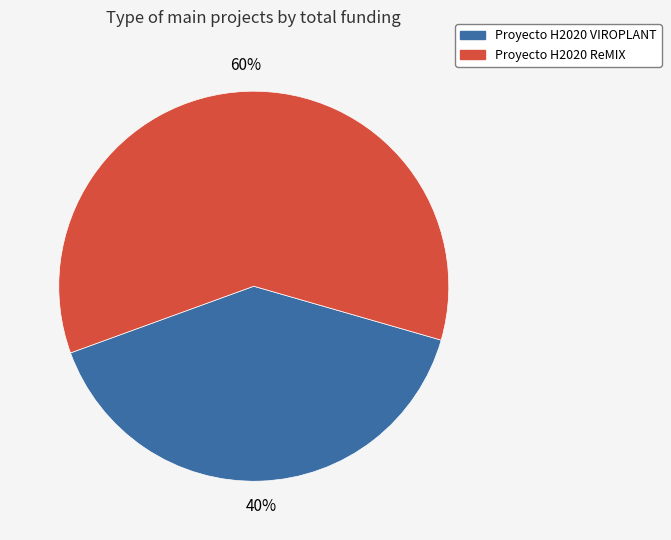

How many slices are in this pie chart?

2